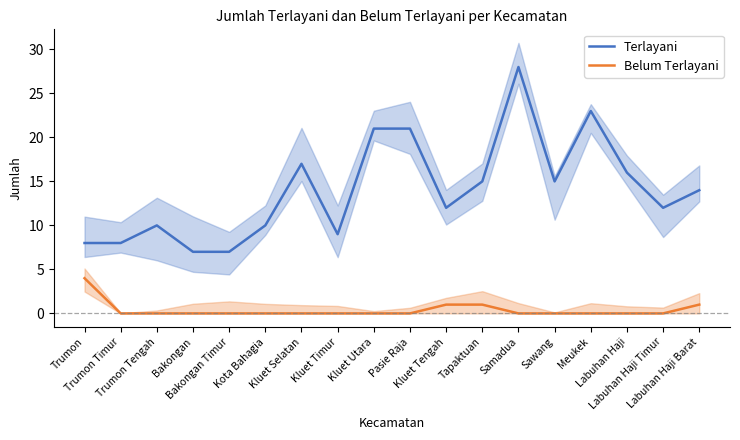

What position from the left is Kluet Utara?

9